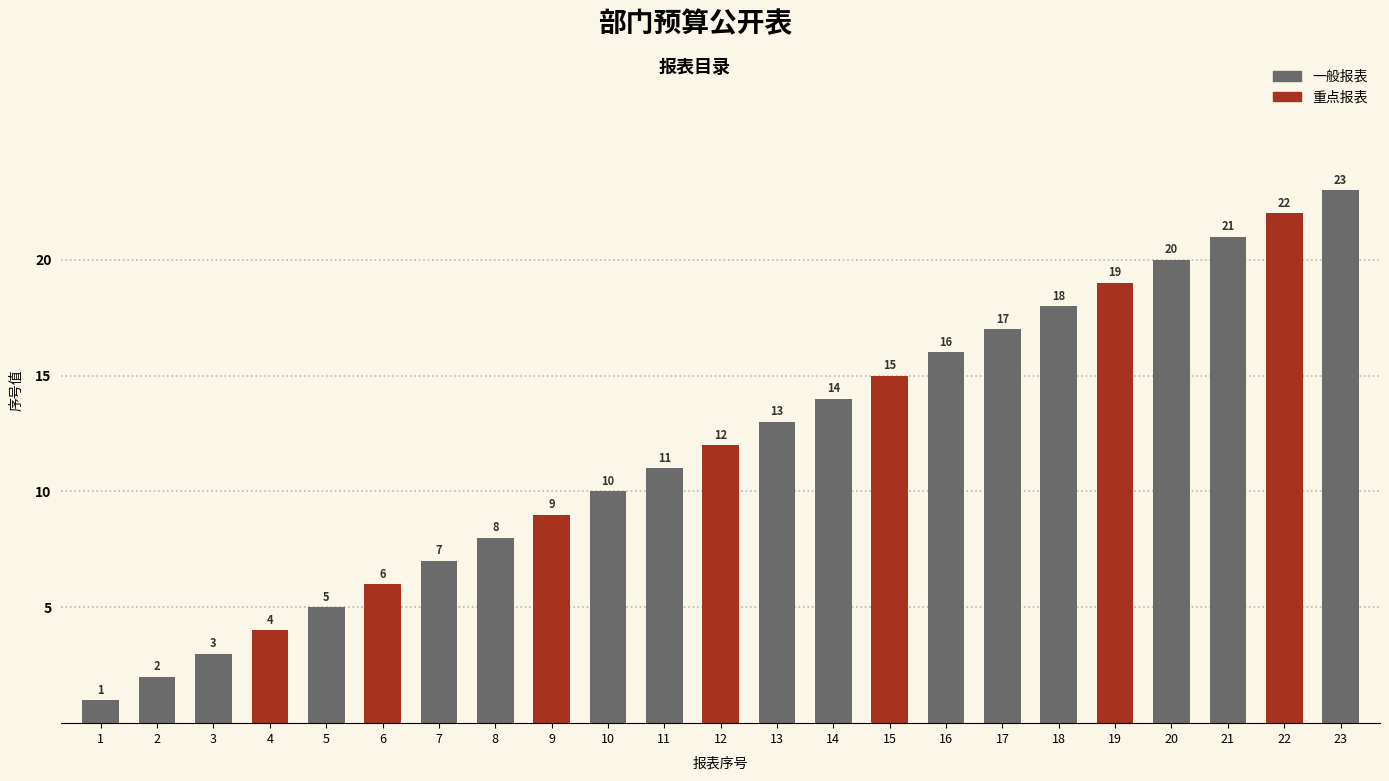

How many bars are there in total?

23